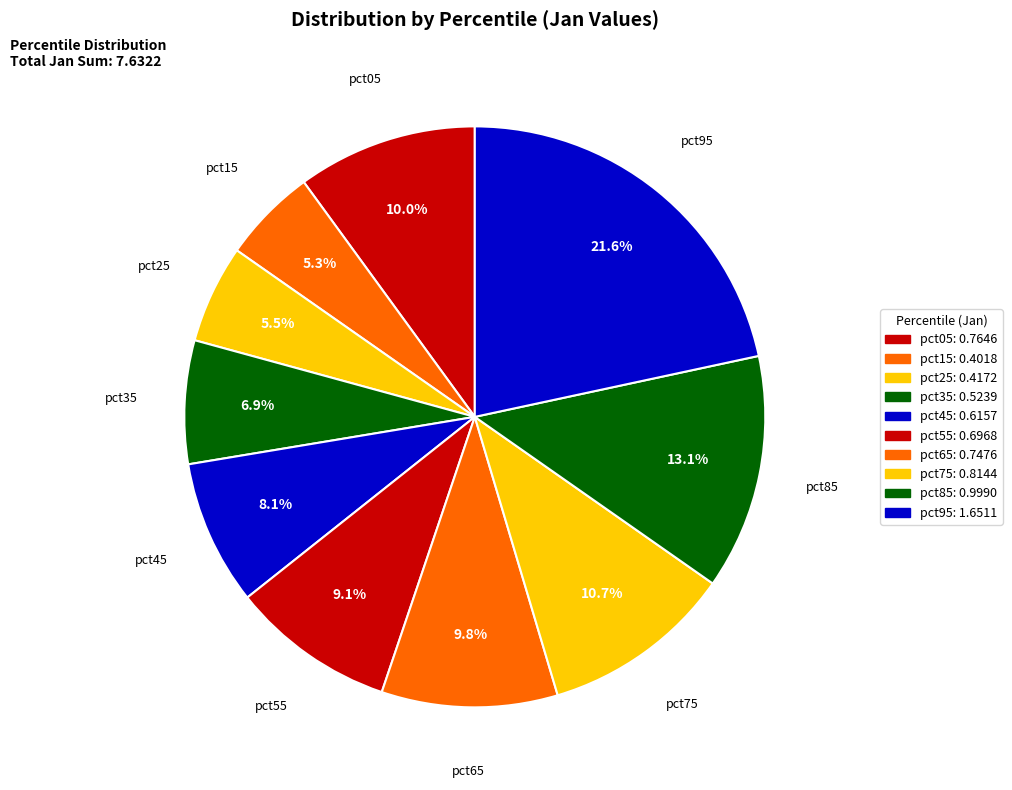

Count the number of slices in the pie.

10